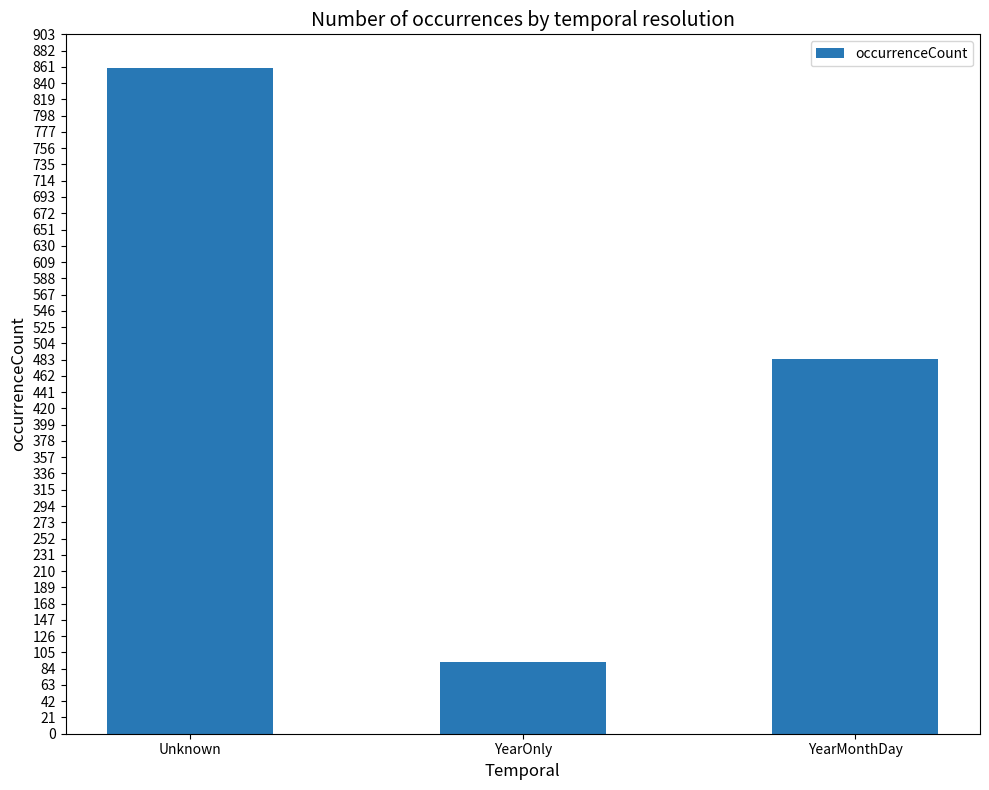

Which category has the highest value across all series?

Unknown